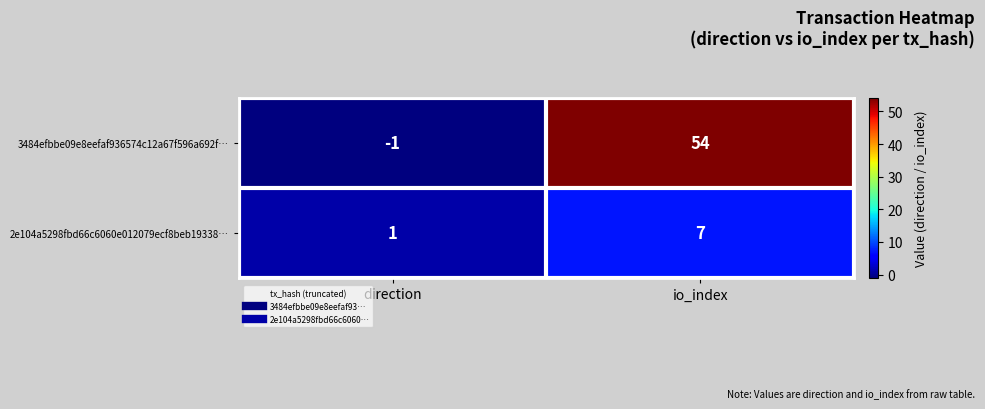

What value does the 2e104a5298fbd66c6060e012079ecf8beb19338… series have at io_index?

7